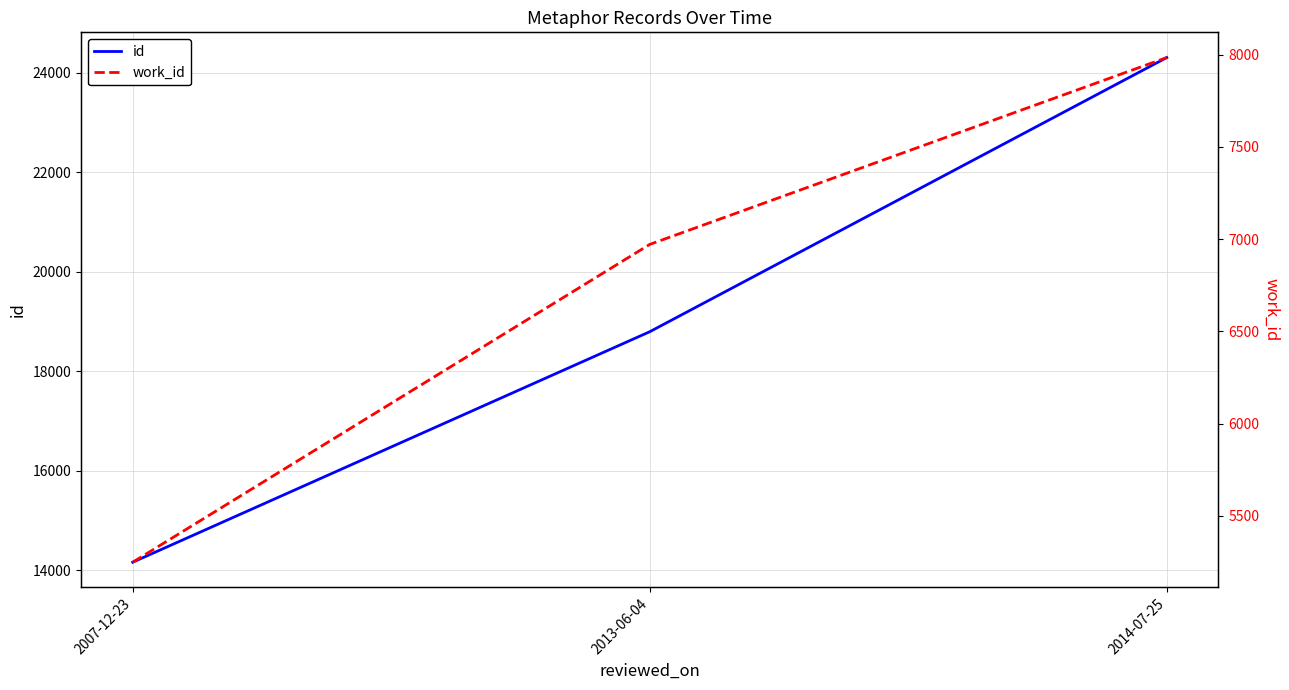

Which series has the widest spread of values?

id